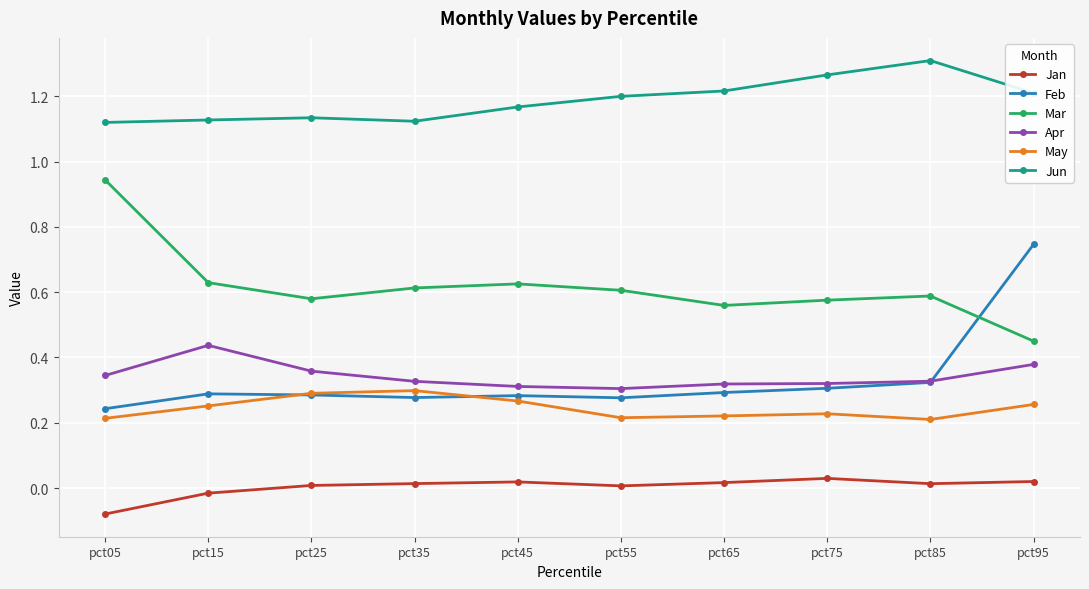

True or false: Feb has a value of 0.3 at pct25.

True